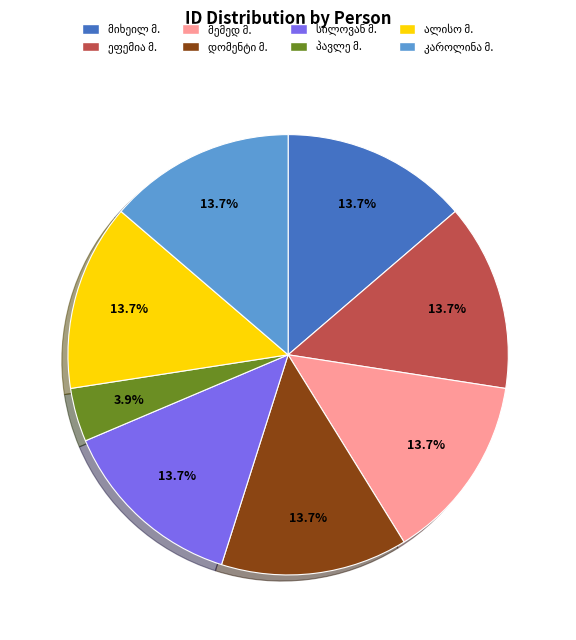

Is there any slice that represents more than half of the pie?

No